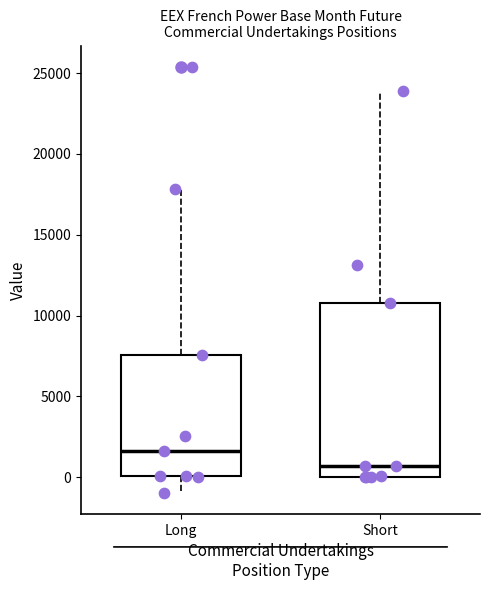

Reading left to right, transcribe this box plot: for each box, give where its median line is, the range the box spans, and where its two whiskers end, as read against the y-axis. The values are not printed on the chart, so give them approximately, as read against the axis.

Long: median 1500, box 0 to 7500, whiskers -1000 to 18000
Short: median 500, box 0 to 11000, whiskers 0 to 24000